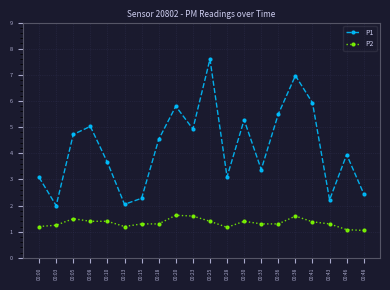

True or false: P1 has a value of 3.0 at 00:43.

False